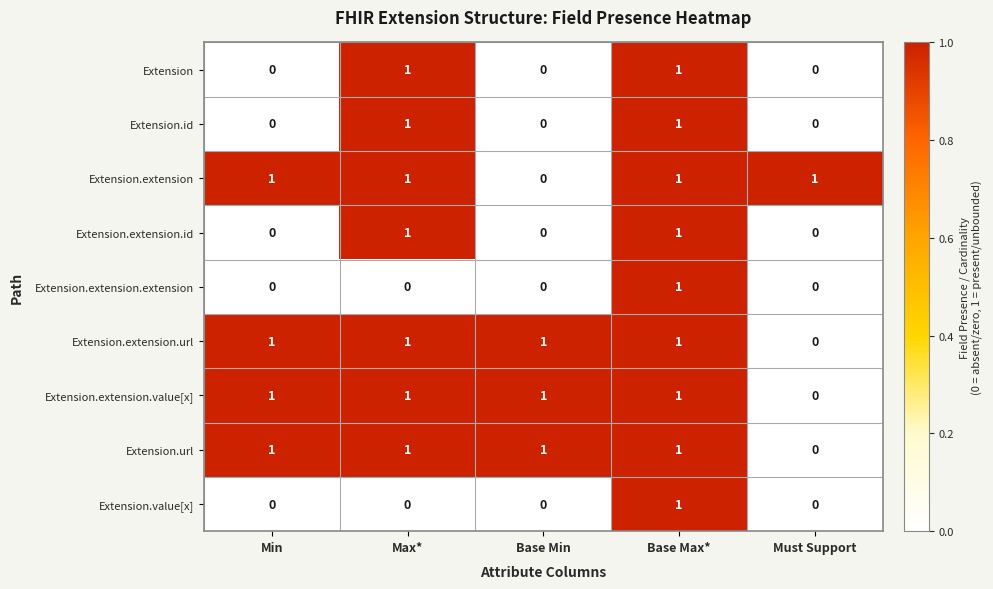

How many Extension.url values are between 1 and 2?

4